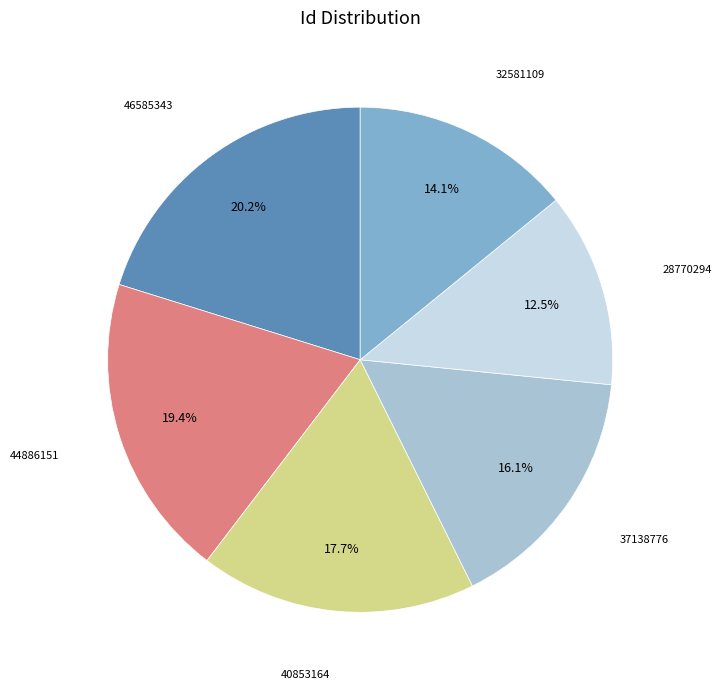

Rank the categories by value from highest to lowest.

46585343, 44886151, 40853164, 37138776, 32581109, 28770294